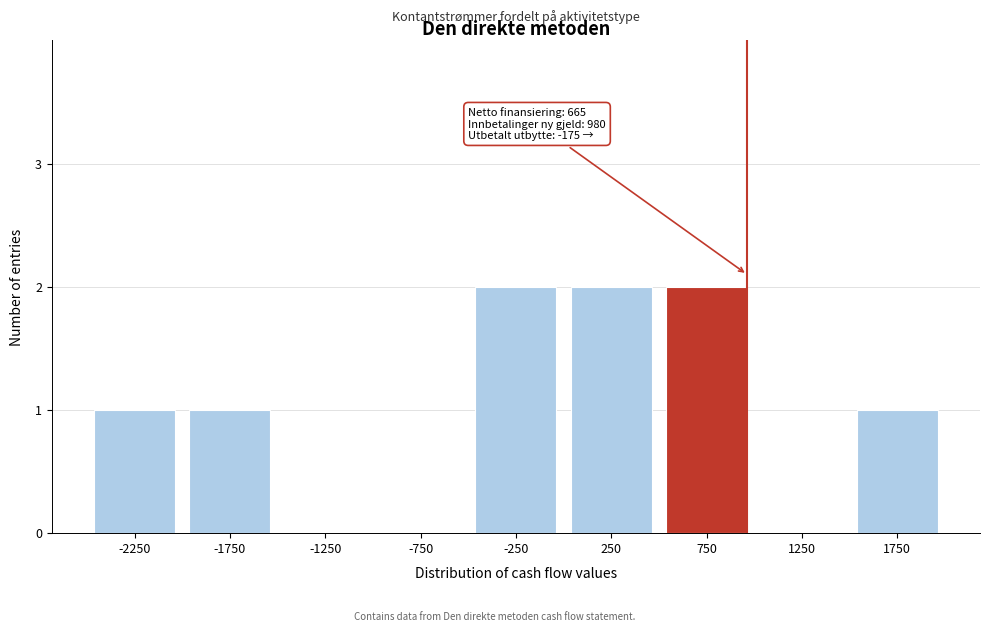

Reading right to left, transcribe all the data shown in this chart.

1750=1	1250=0	750=2	250=2	-250=2	-750=0	-1250=0	-1750=1	-2250=1